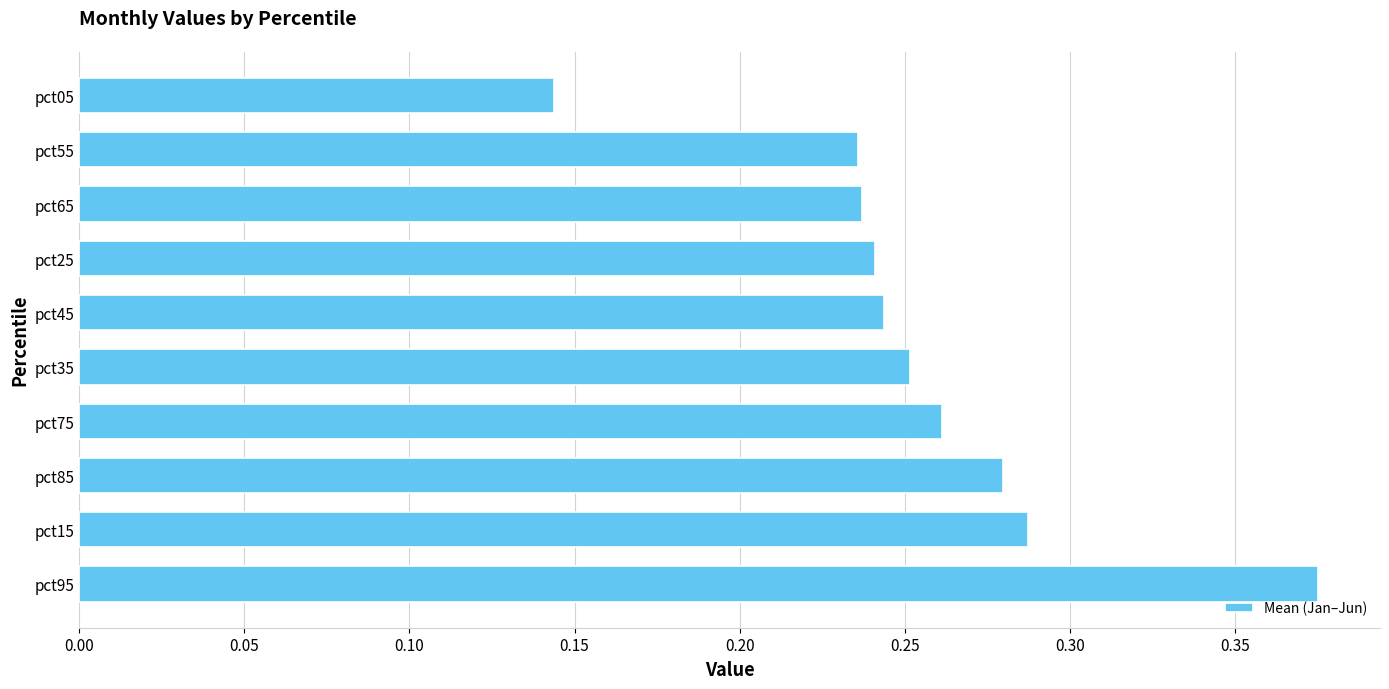

Is it true that the value at pct15 is 0.1?

False